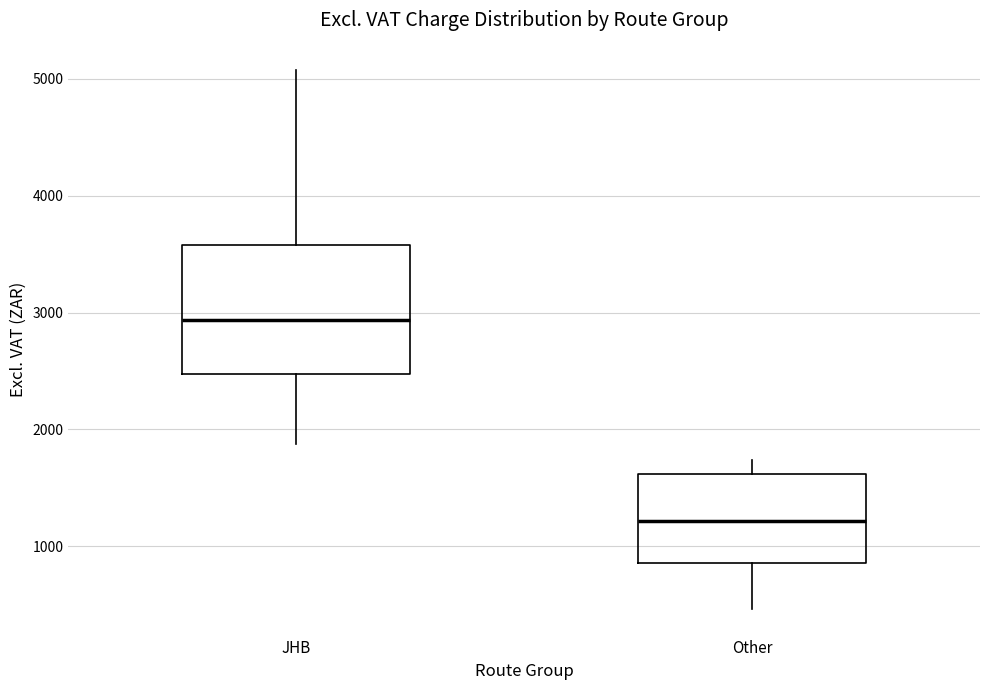

Where is the upper edge of the box for JHB on the y-axis? The values are not printed on the chart, so give them approximately, as read against the axis.

3600